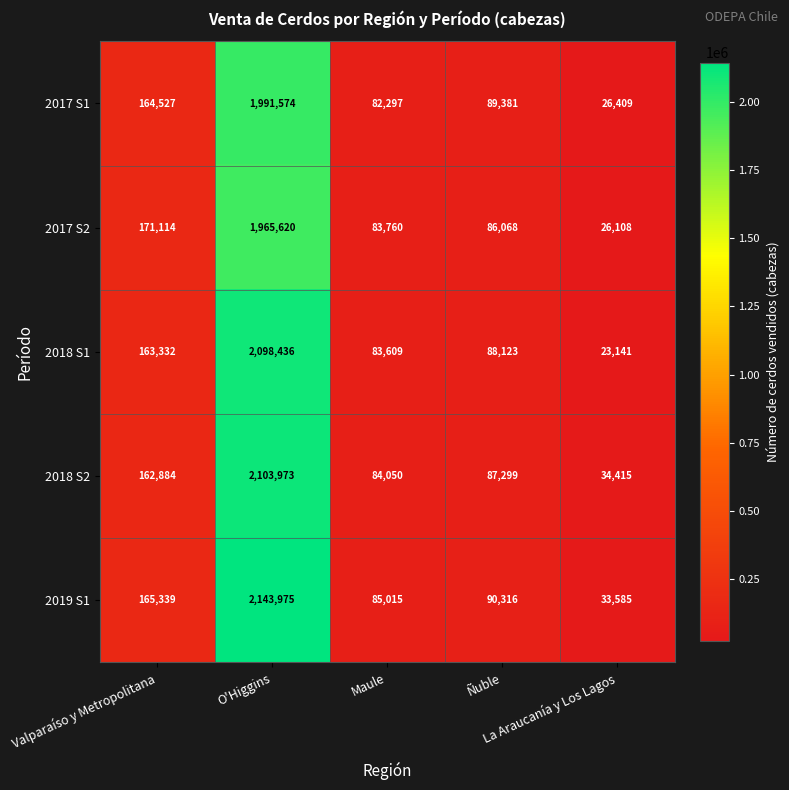

Which series has the largest range (max minus min)?

2019 S1